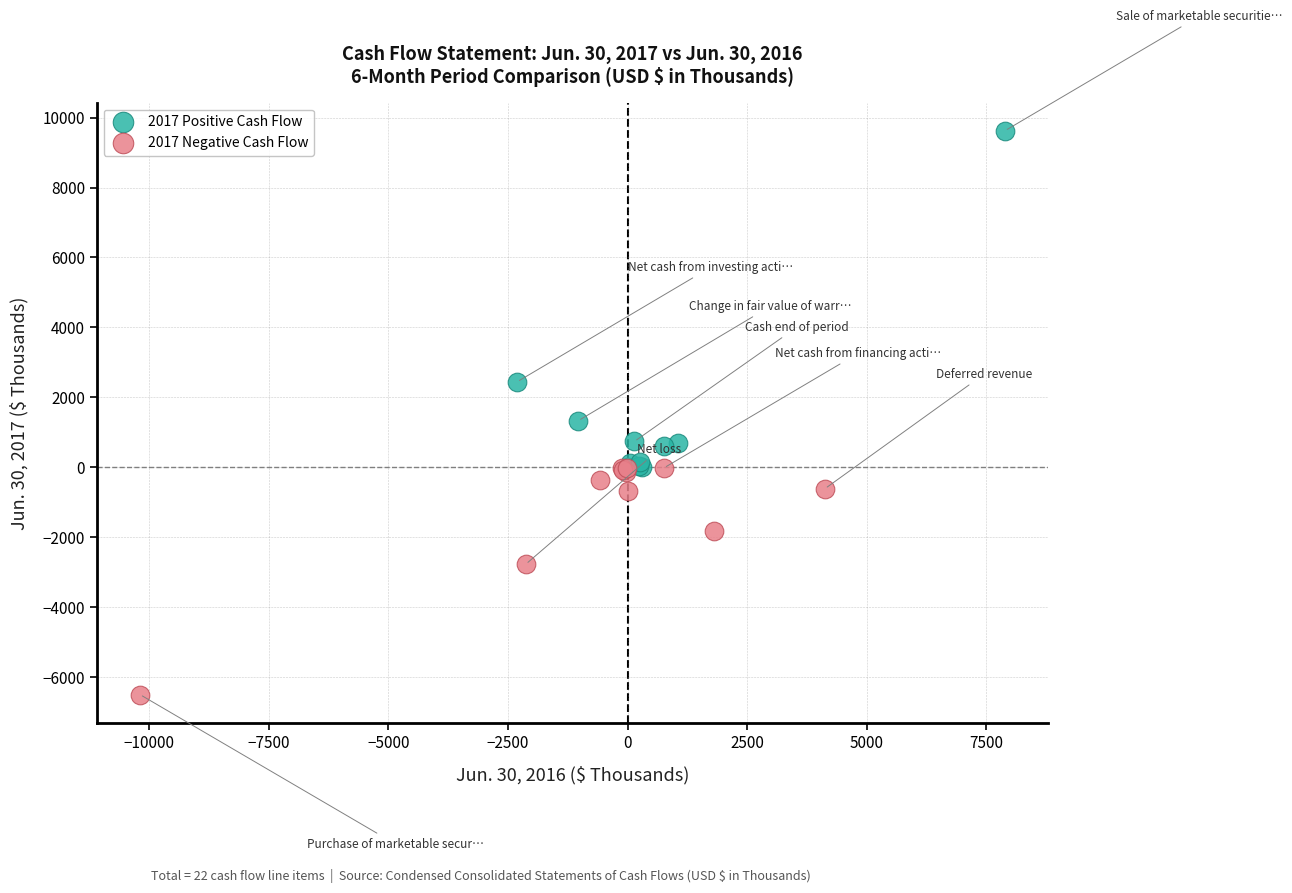

Which series reaches the maximum Y coordinate?

2017 Positive Cash Flow